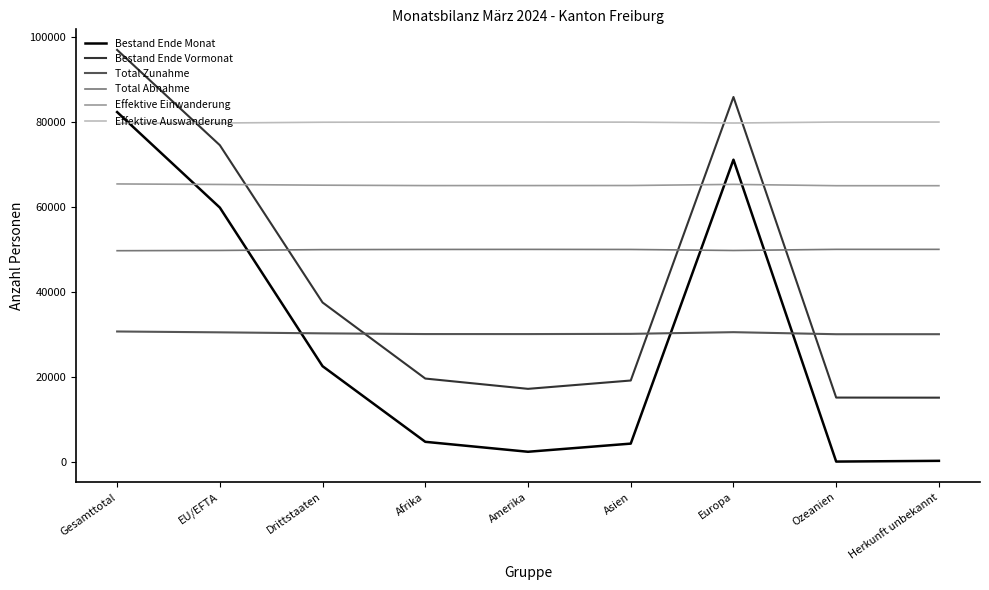

What is the maximum value for Effektive Auswanderung?

80000.0